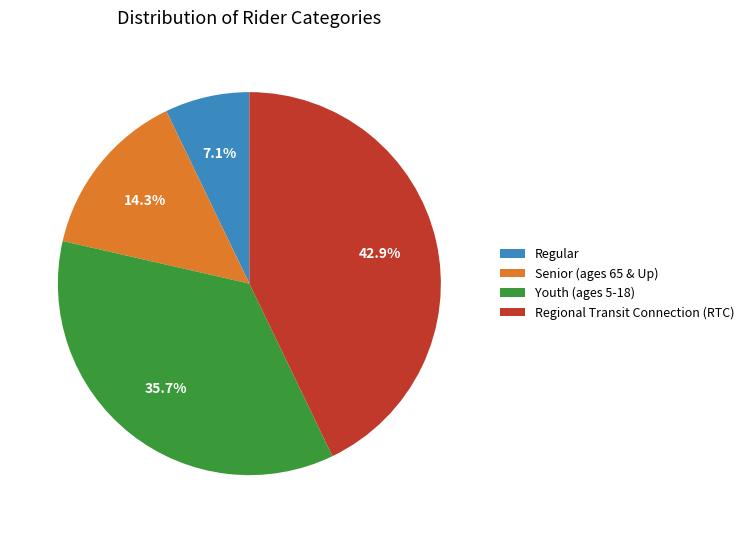

To the nearest percent, what percentage of the pie is Regular?

7%